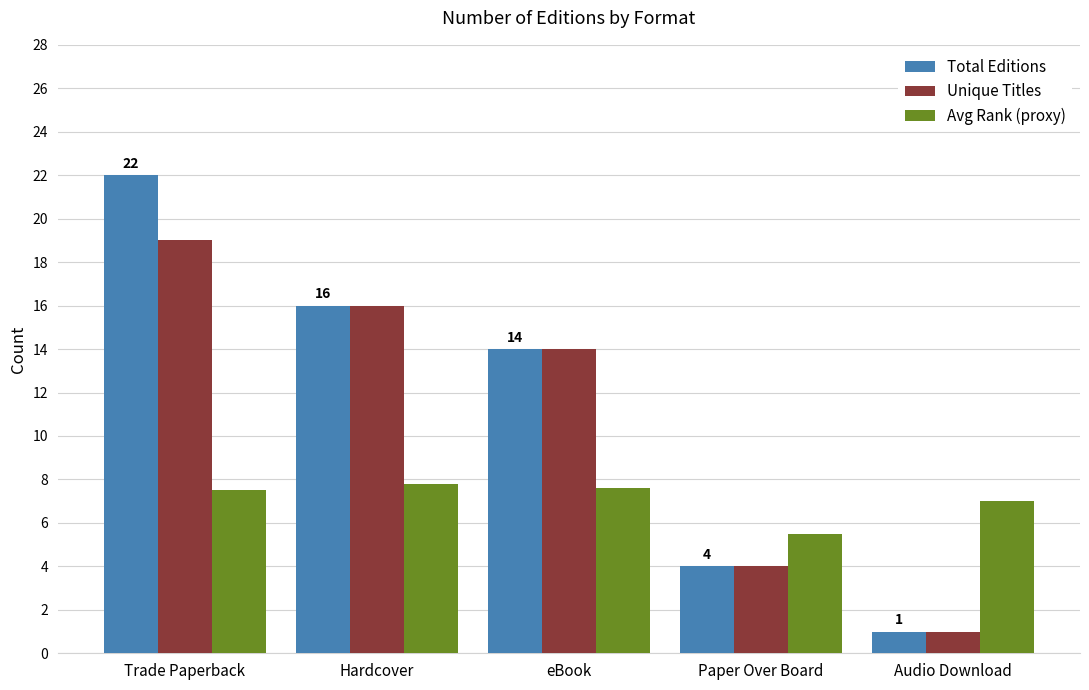

What is the spread (max minus min) of values at Audio Download?

6.0